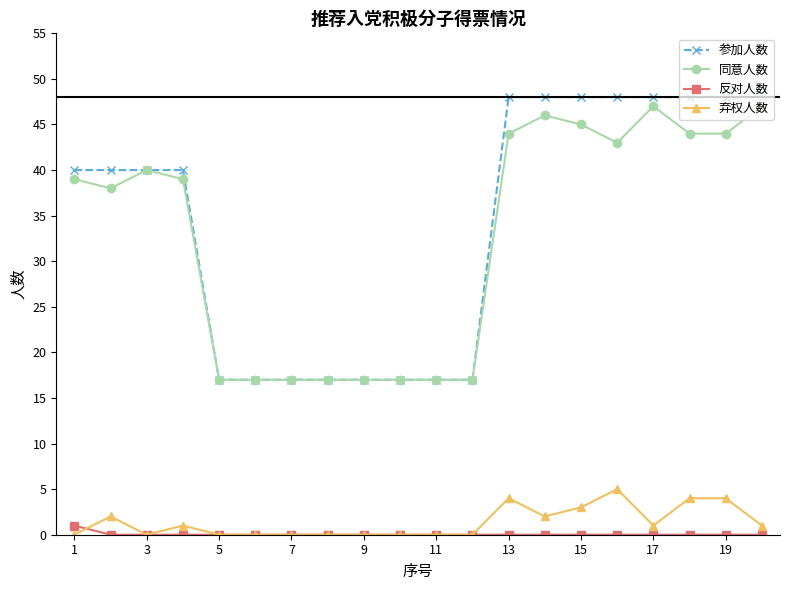

At how many categories does at least one series exceed 35?

12